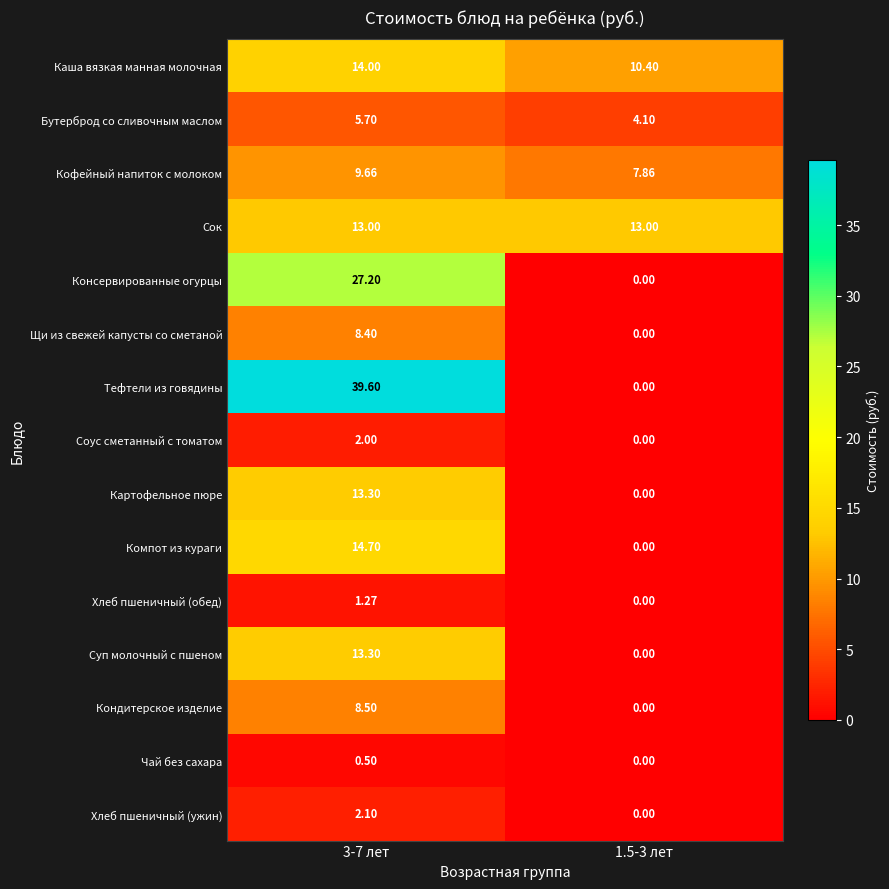

Which series has the widest spread of values?

Тефтели из говядины